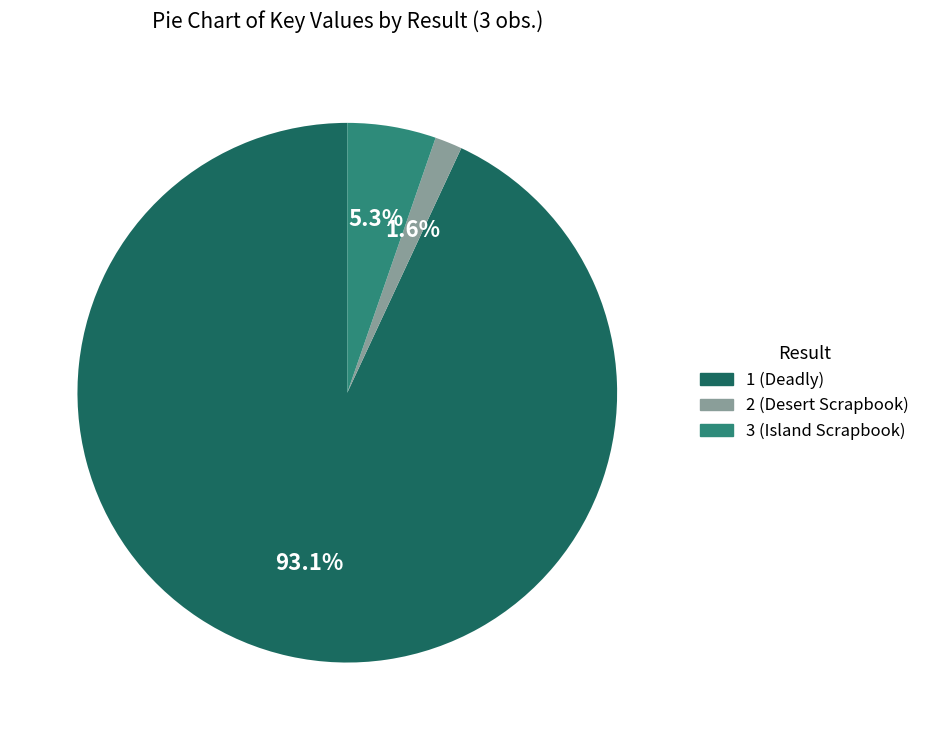

What is the total percentage of 2 (Desert Scrapbook) and 1 (Deadly)?

94.7%